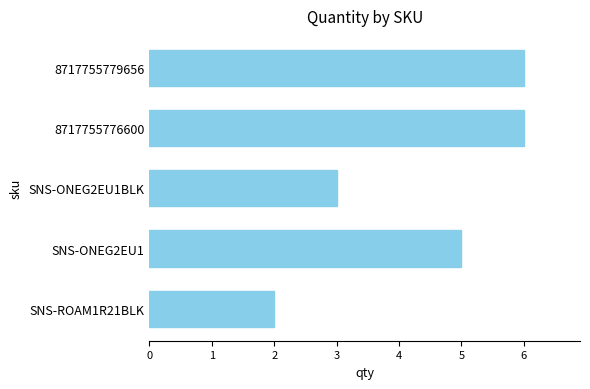

The value at SNS-ONEG2EU1BLK is 4. True or false?

False